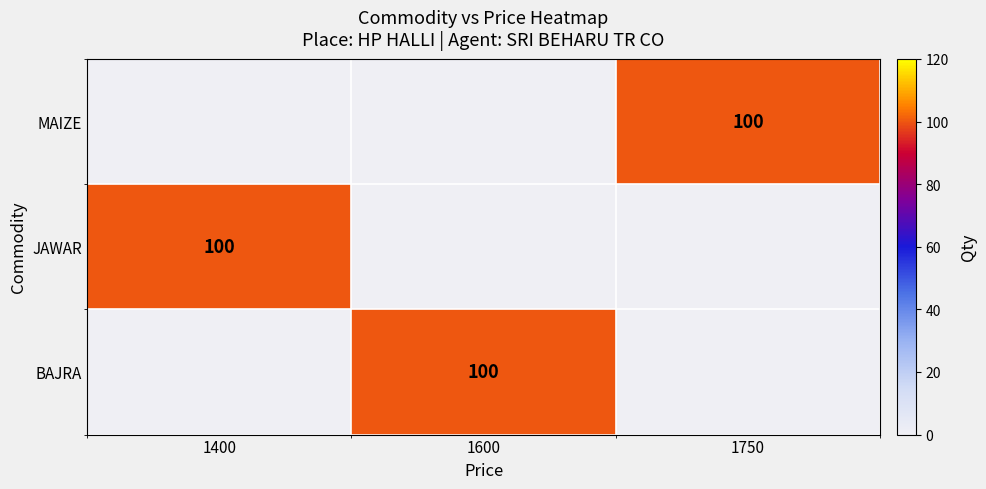

The BAJRA series shows 175 at 1600. True or false?

False